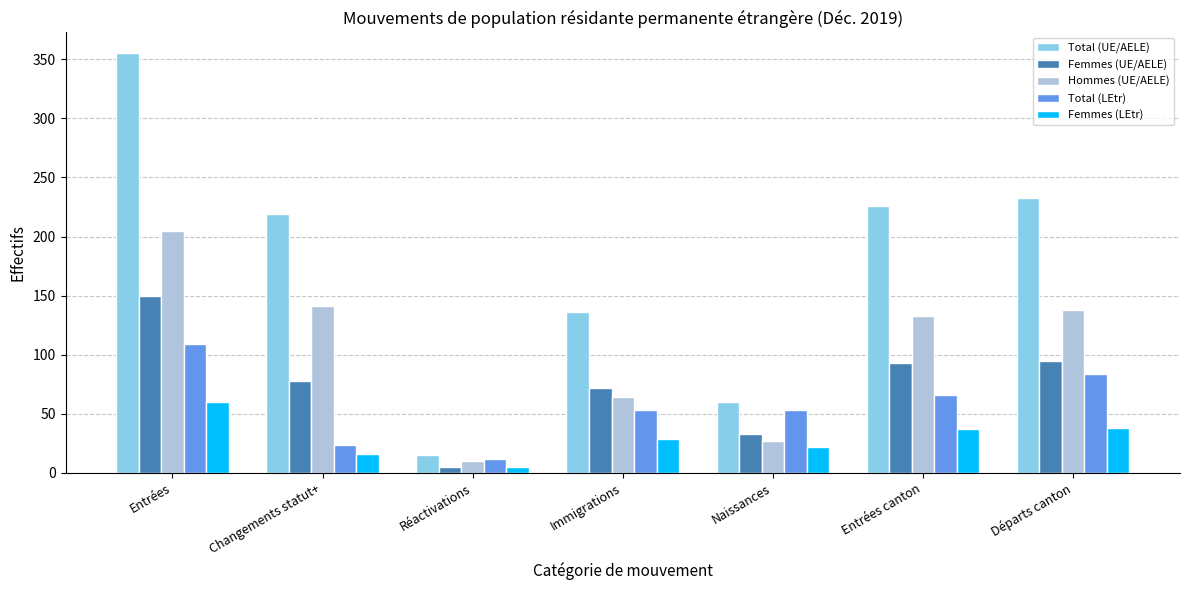

Rank the series by their maximum value, from lowest to highest.

Femmes (LEtr), Total (LEtr), Femmes (UE/AELE), Hommes (UE/AELE), Total (UE/AELE)